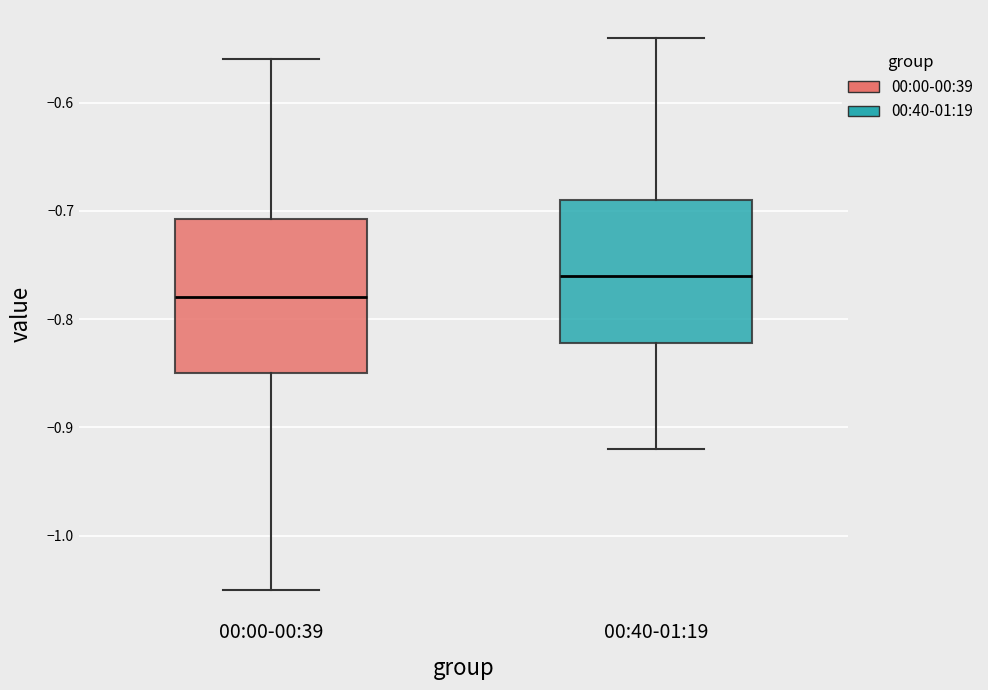

Reading left to right, read every box against the y-axis: the position of its median line, the range the box covers, and the ends of its whiskers. The values are not printed on the chart, so give them approximately, as read against the axis.

00:00-00:39: median -0.78, box -0.85 to -0.71, whiskers -1.05 to -0.56
00:40-01:19: median -0.76, box -0.82 to -0.69, whiskers -0.92 to -0.54